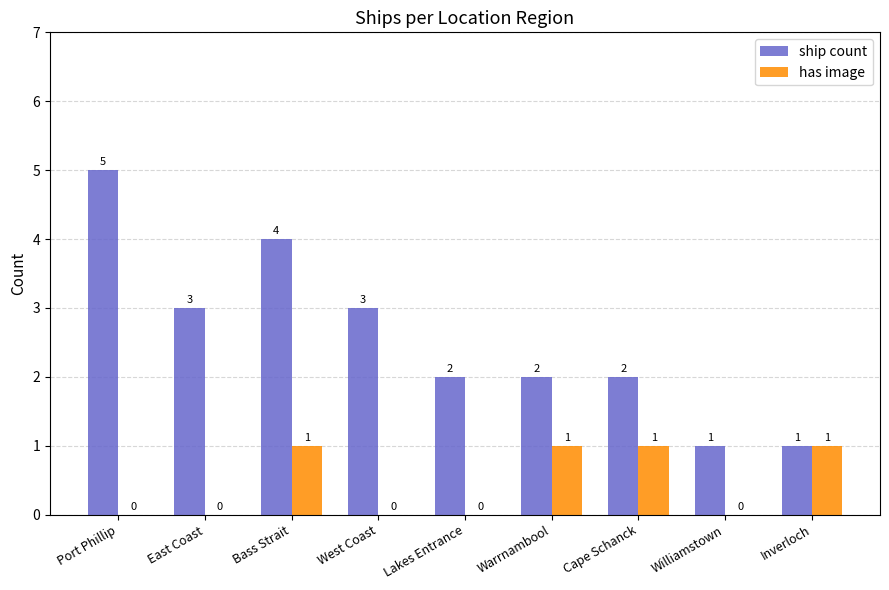

What is the spread (max minus min) of values at Port Phillip?

5